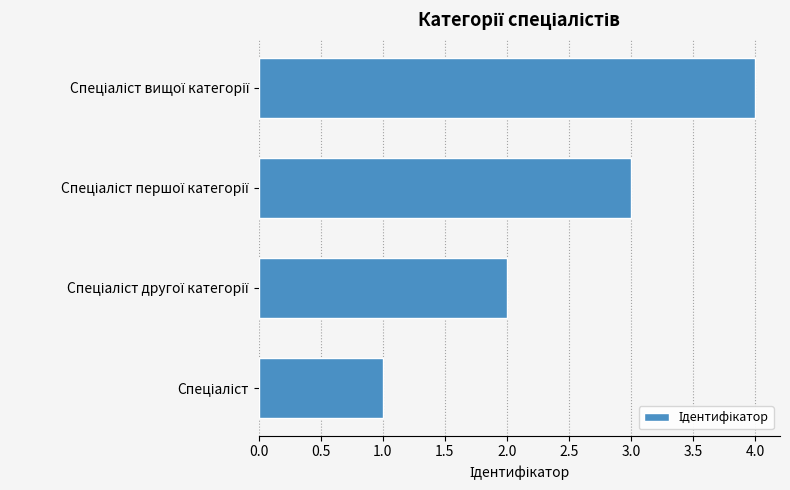

What is the maximum value shown in the chart?

4